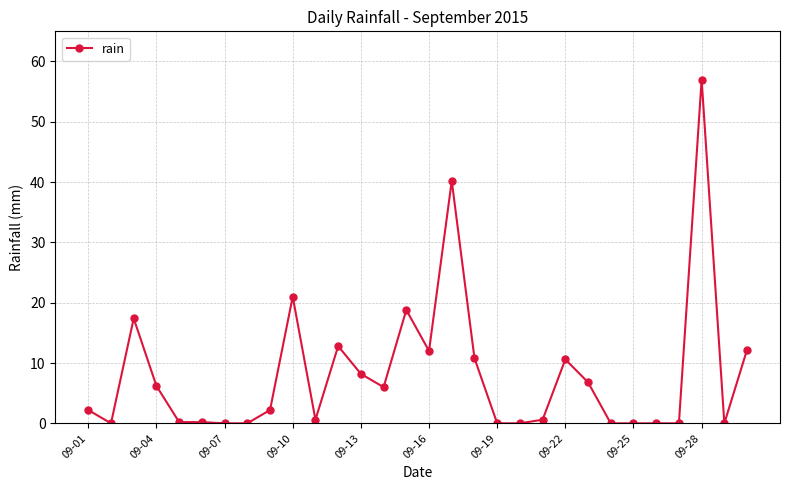

What is the maximum value shown in the chart?

57.0